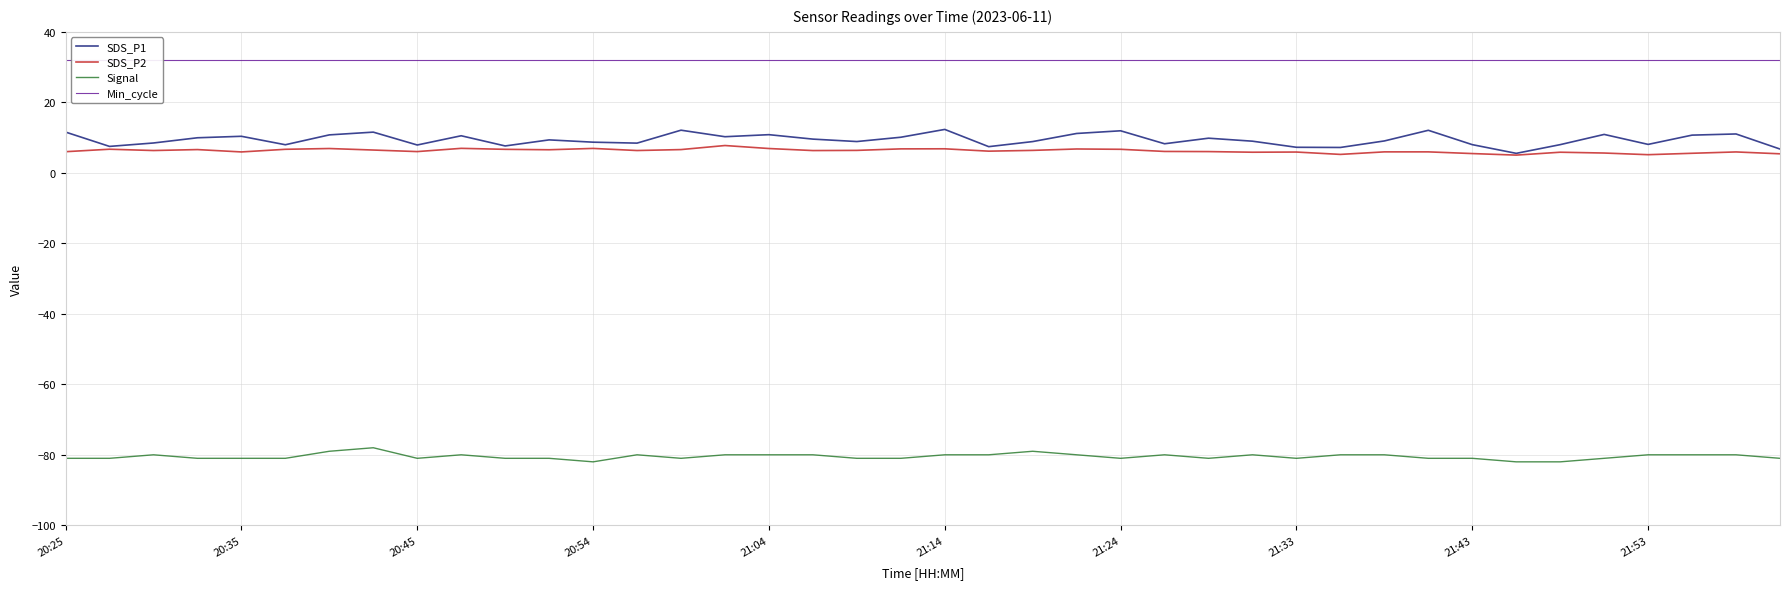

True or false: SDS_P1 has a value of 5.1 at 17.

False